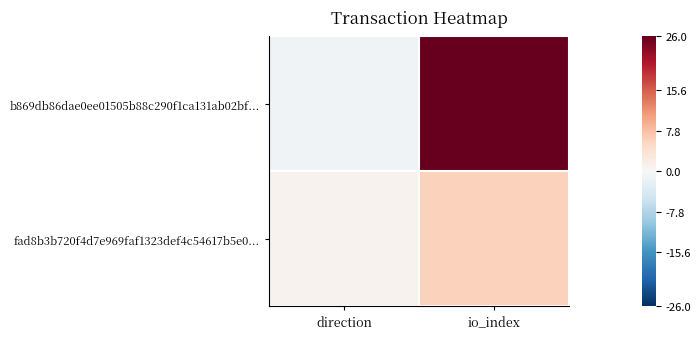

Reading right to left, what are all the values shown in this chart?

b869db86dae0ee01505b88c290f1ca131ab02bf...: io_index=26	direction=-1
fad8b3b720f4d7e969faf1323def4c54617b5e0...: io_index=6	direction=1